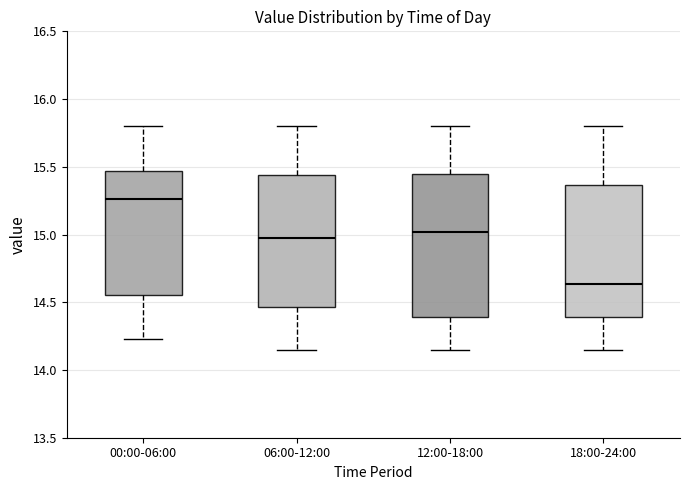

Reading left to right, transcribe this box plot: for each box, give where its median line is, the range the box spans, and where its two whiskers end, as read against the y-axis. The values are not printed on the chart, so give them approximately, as read against the axis.

00:00-06:00: median 15.25, box 14.55 to 15.45, whiskers 14.25 to 15.80
06:00-12:00: median 15.00, box 14.45 to 15.45, whiskers 14.15 to 15.80
12:00-18:00: median 15.00, box 14.40 to 15.45, whiskers 14.15 to 15.80
18:00-24:00: median 14.65, box 14.40 to 15.35, whiskers 14.15 to 15.80